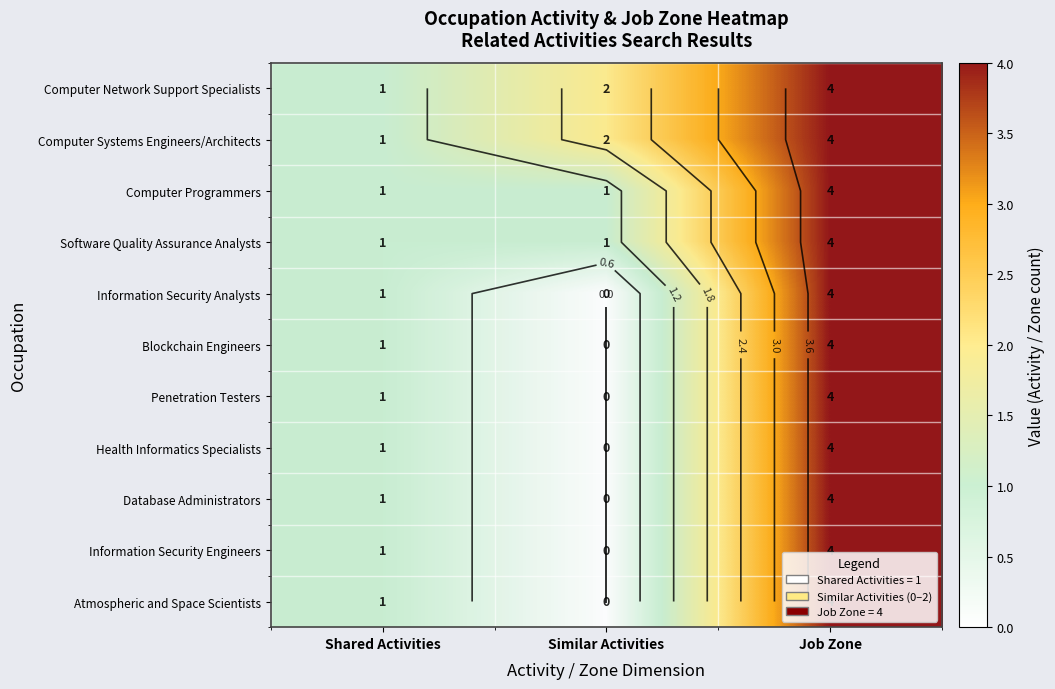

How many Computer Network Support Specialists values are between 1 and 4?

3